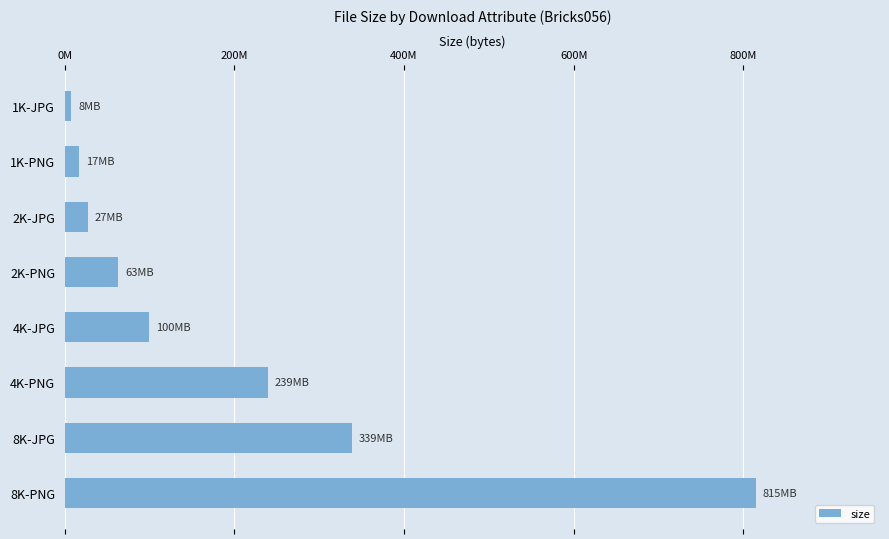

Does the chart contain any negative values?

No